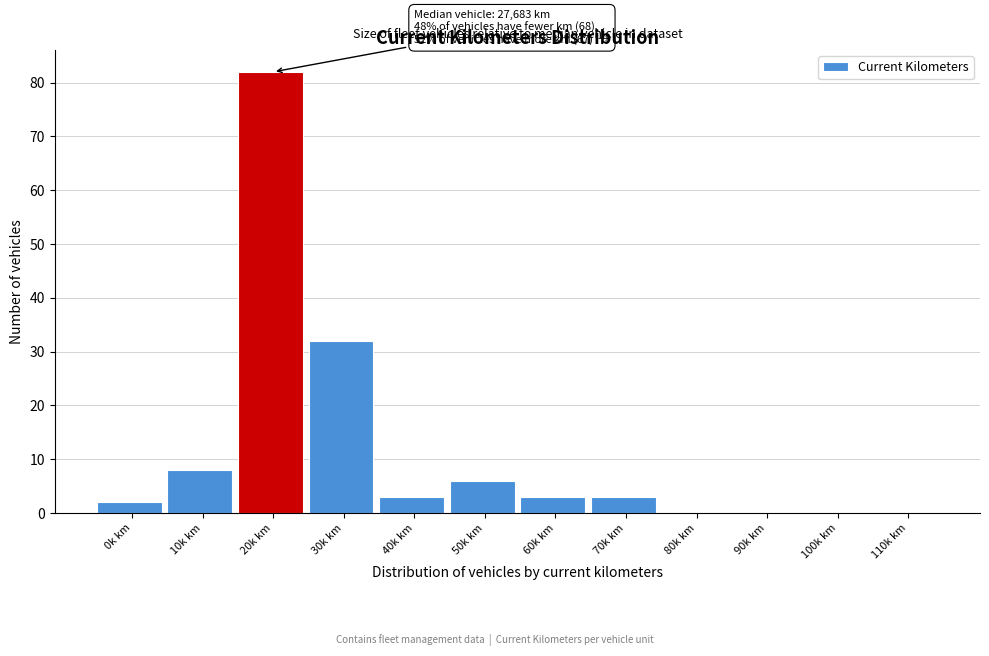

Reading right to left, list all the values displayed in this chart.

110k km=0	100k km=0	90k km=0	80k km=0	70k km=3	60k km=3	50k km=6	40k km=3	30k km=32	20k km=82	10k km=8	0k km=2